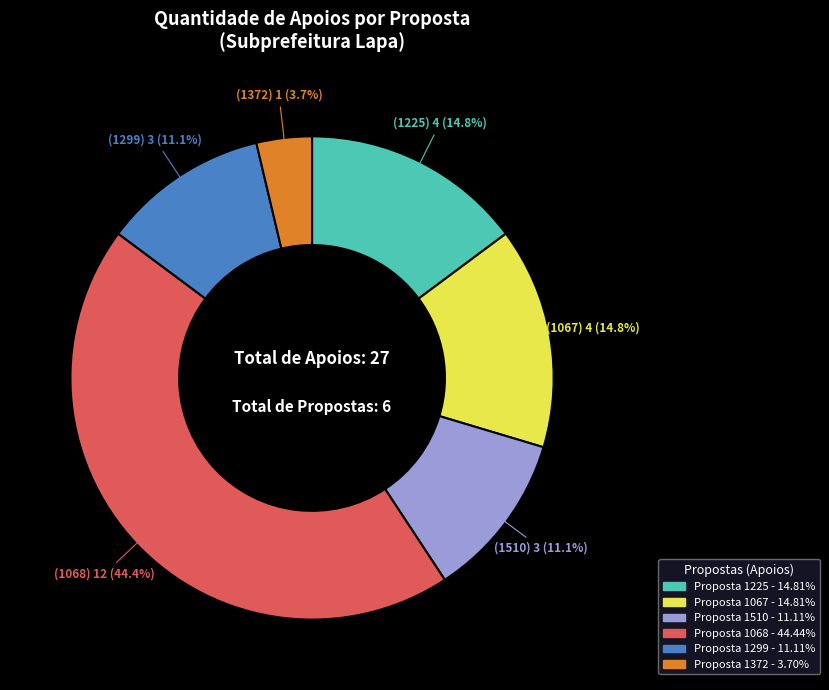

Is there any slice that represents more than half of the pie?

No